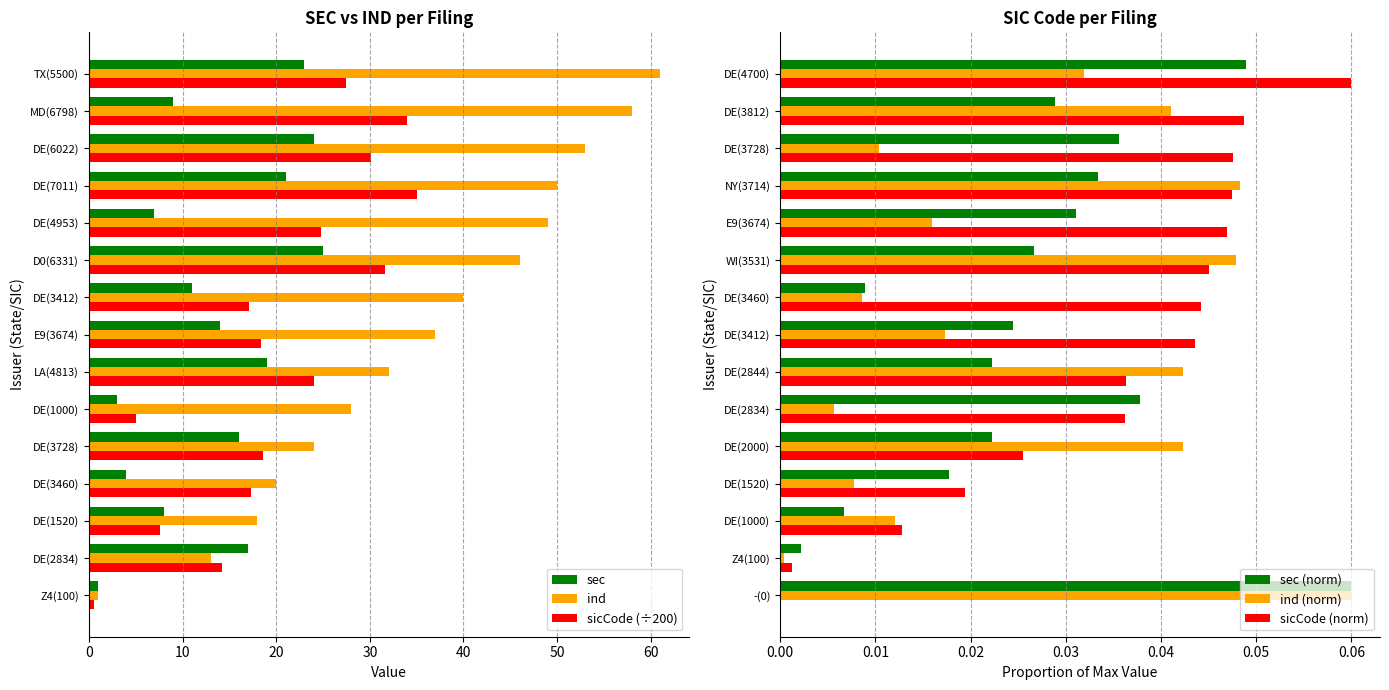

Which series has the widest spread of values?

ind